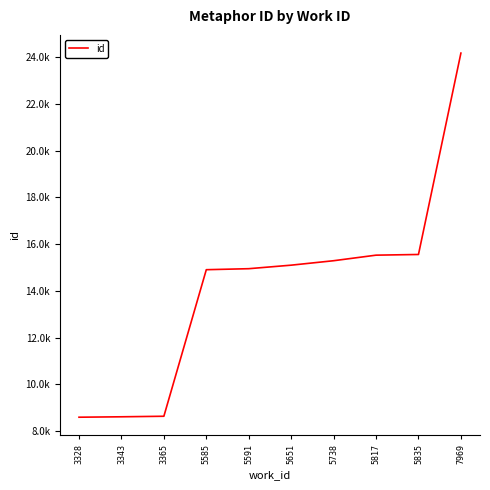

Is this an area chart (filled region under the line)?

No